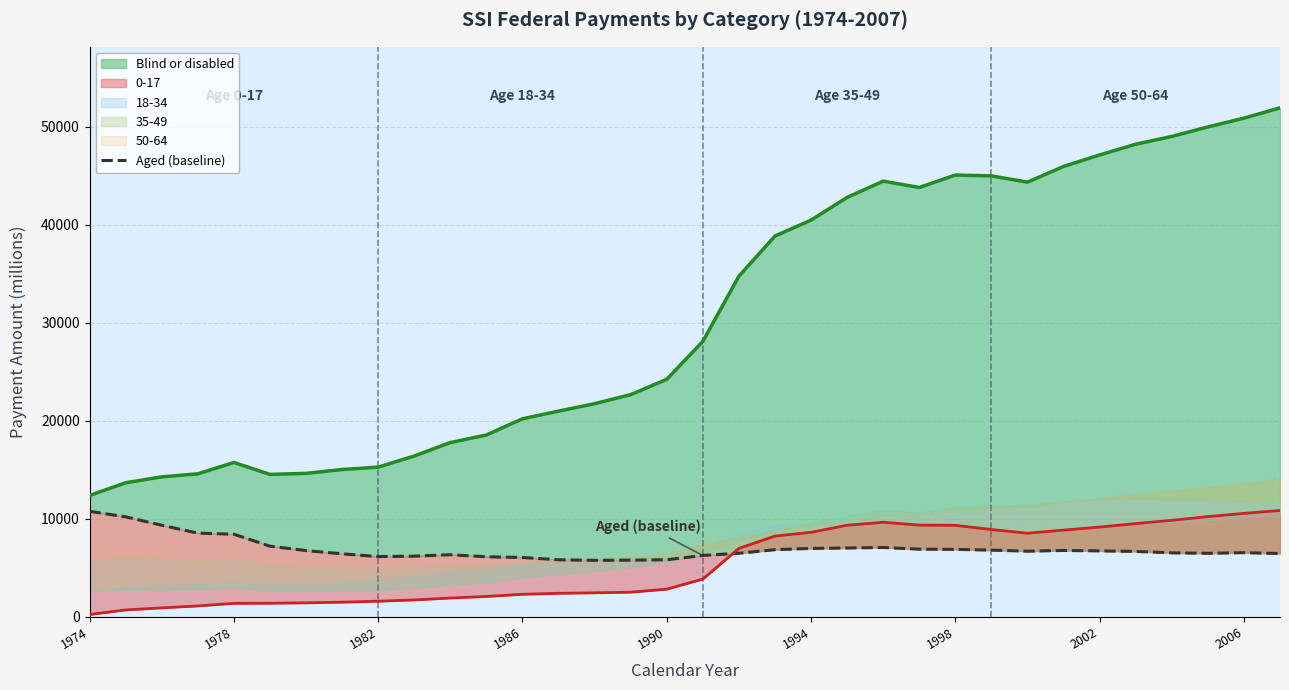

What is the sum of all values?

236088